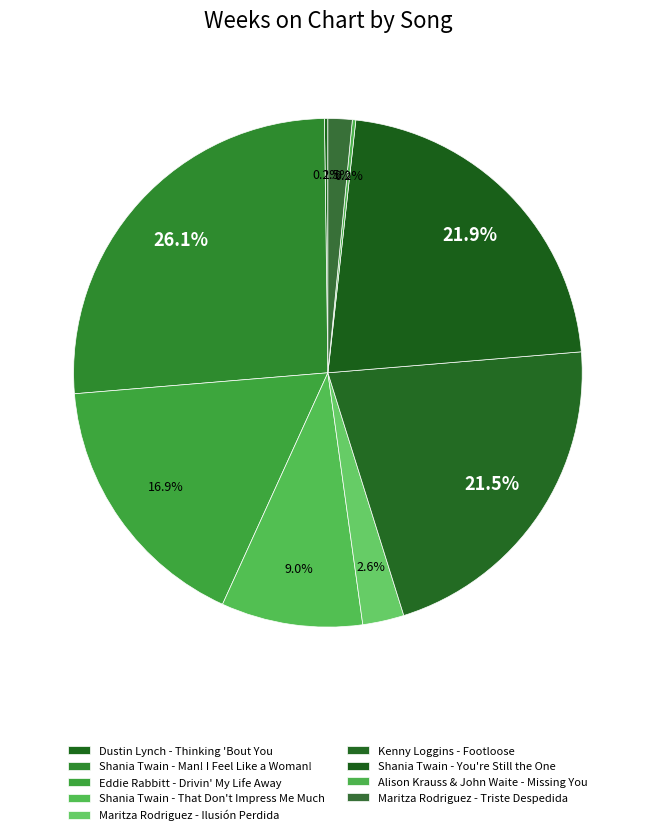

Does Alison Krauss & John Waite - Missing You represent more than half of the total?

No